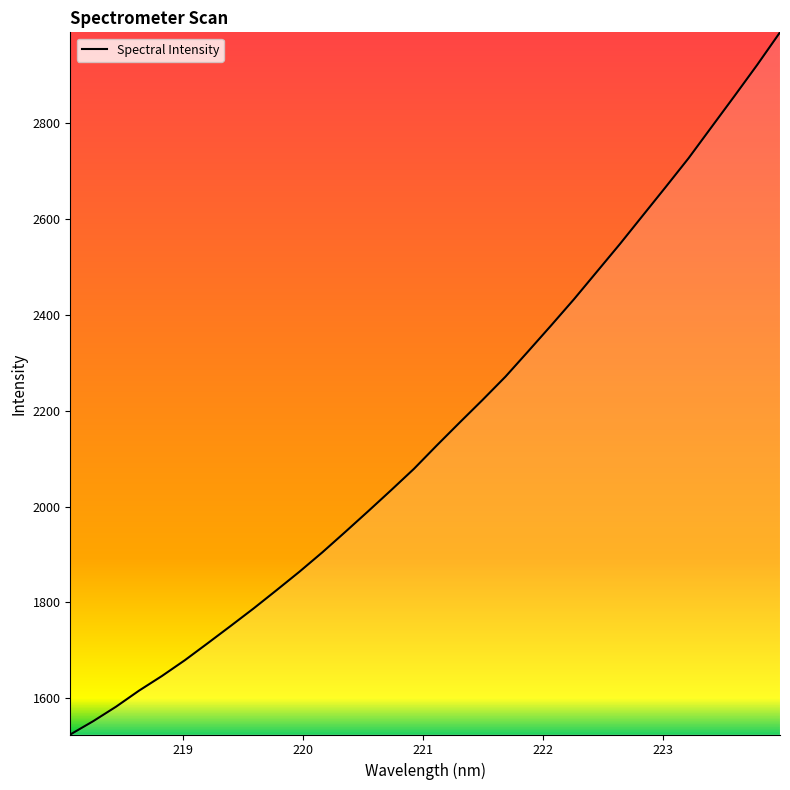

True or false: the data has more than 1 interior local peaks.

False